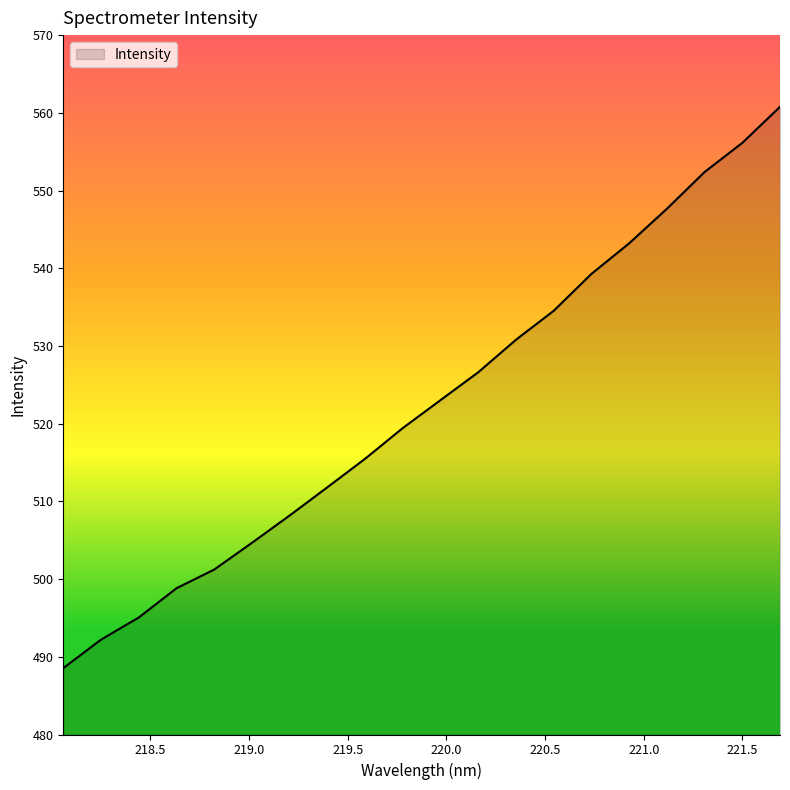

What is the minimum value shown in the chart?

488.5